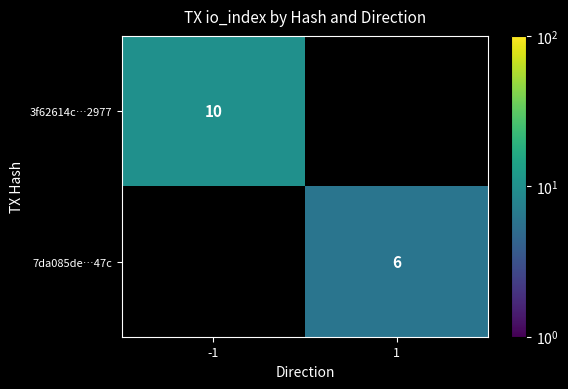

The 7da085de…47c series shows 6 at 1. True or false?

True